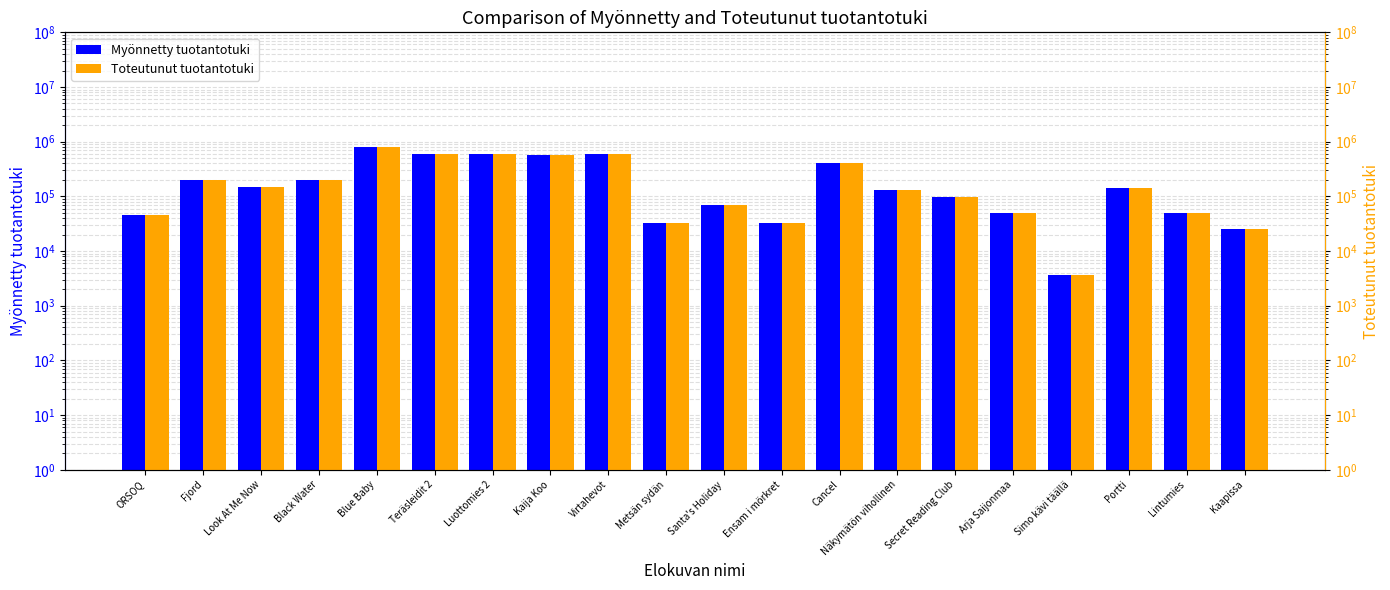

What is the difference between the second highest and second lowest values in the Toteutunut tuotantotuki series?

575000